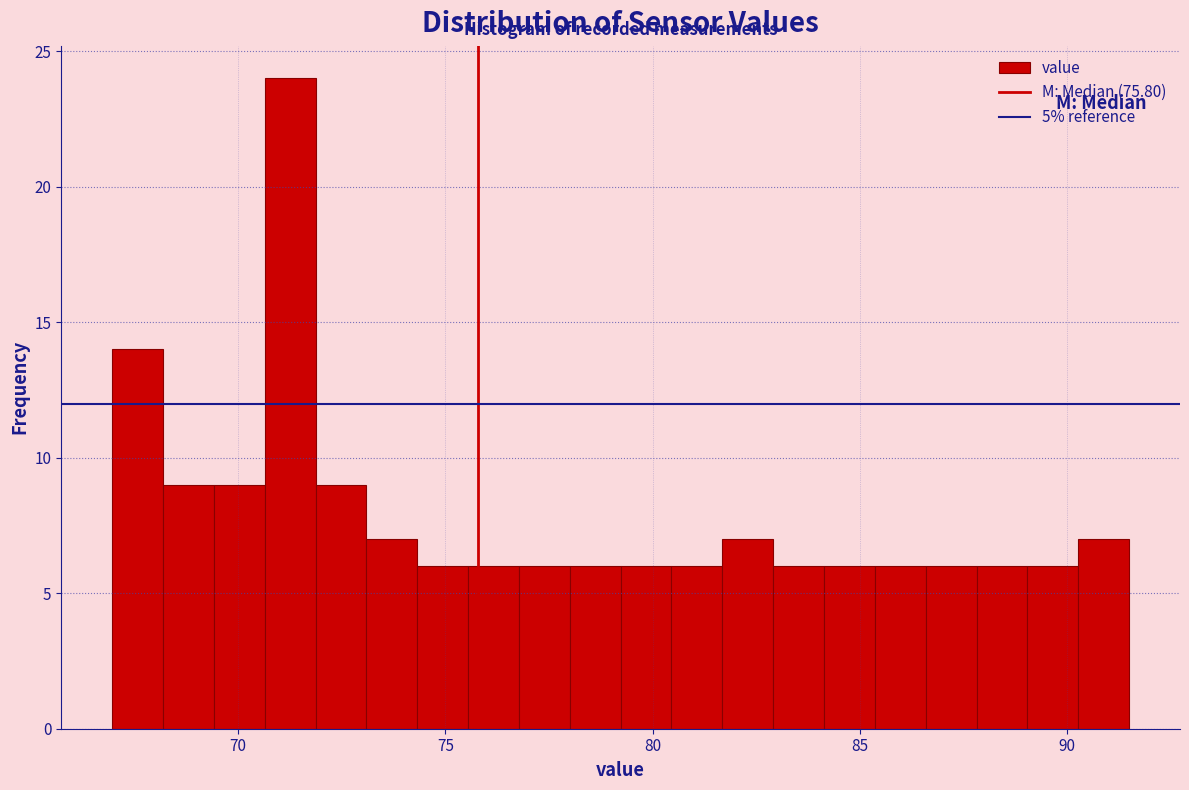

Read against the x-axis, roughly where is the centre of the tallest bar?

71.5